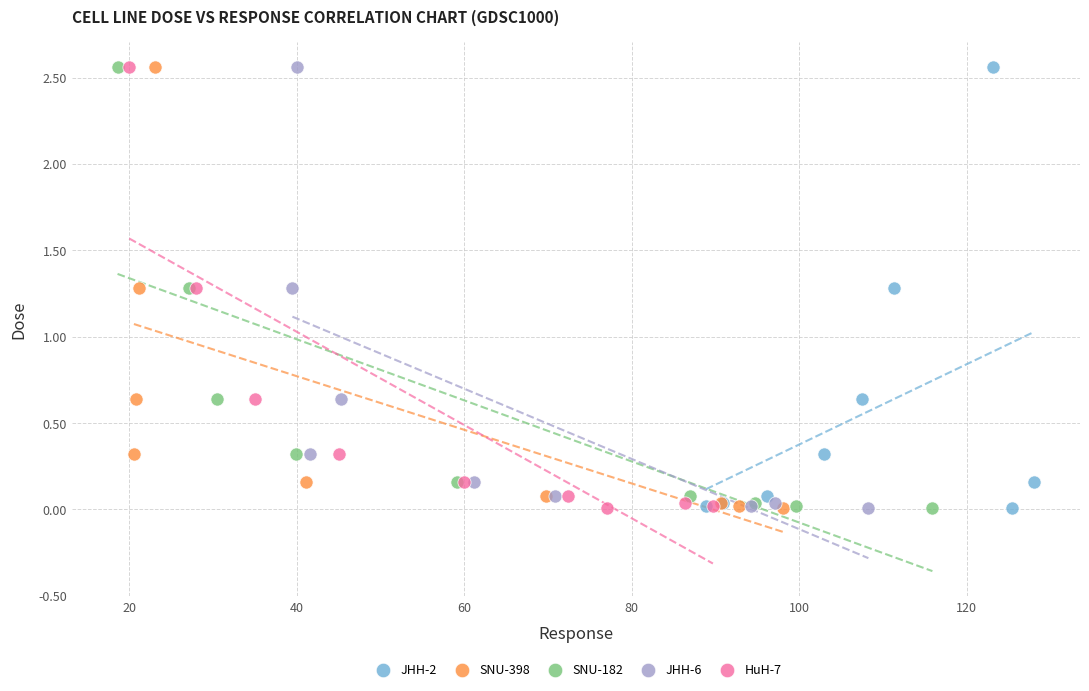

What are all the series names shown in the legend?

JHH-2, SNU-398, SNU-182, JHH-6, HuH-7